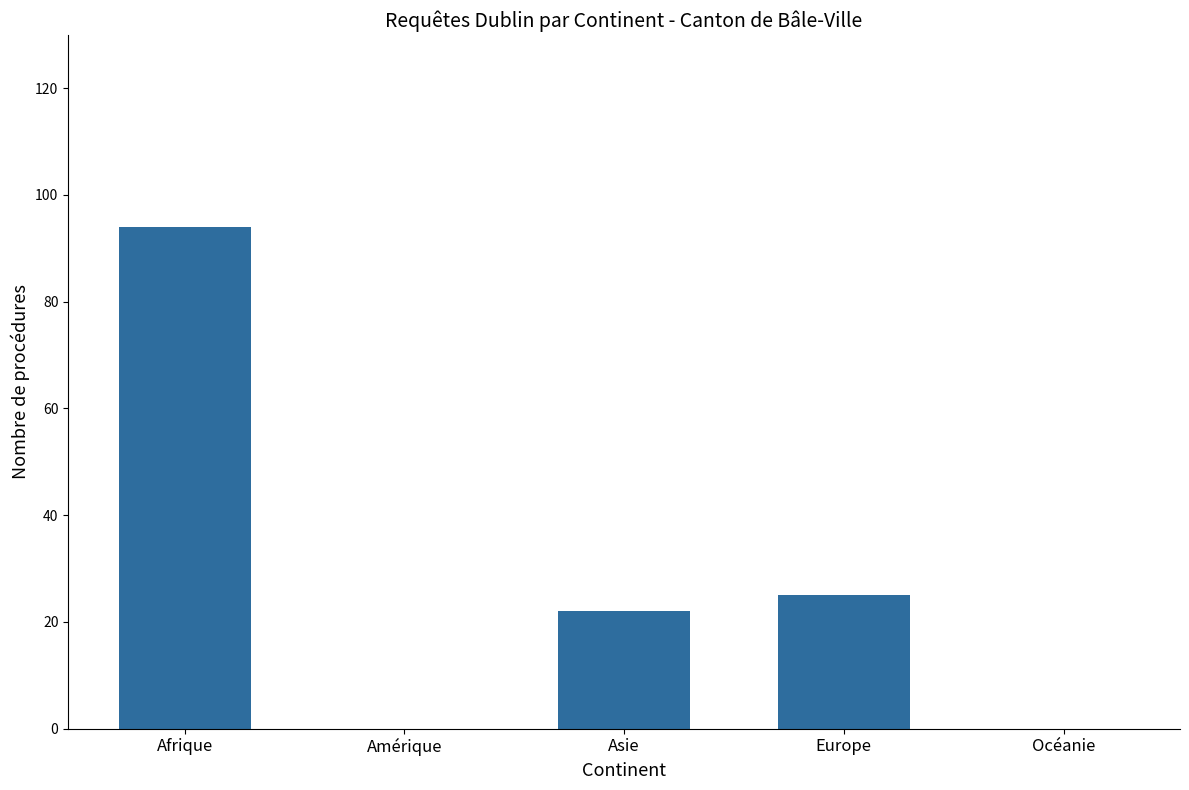

The value at Asie is 36. True or false?

False